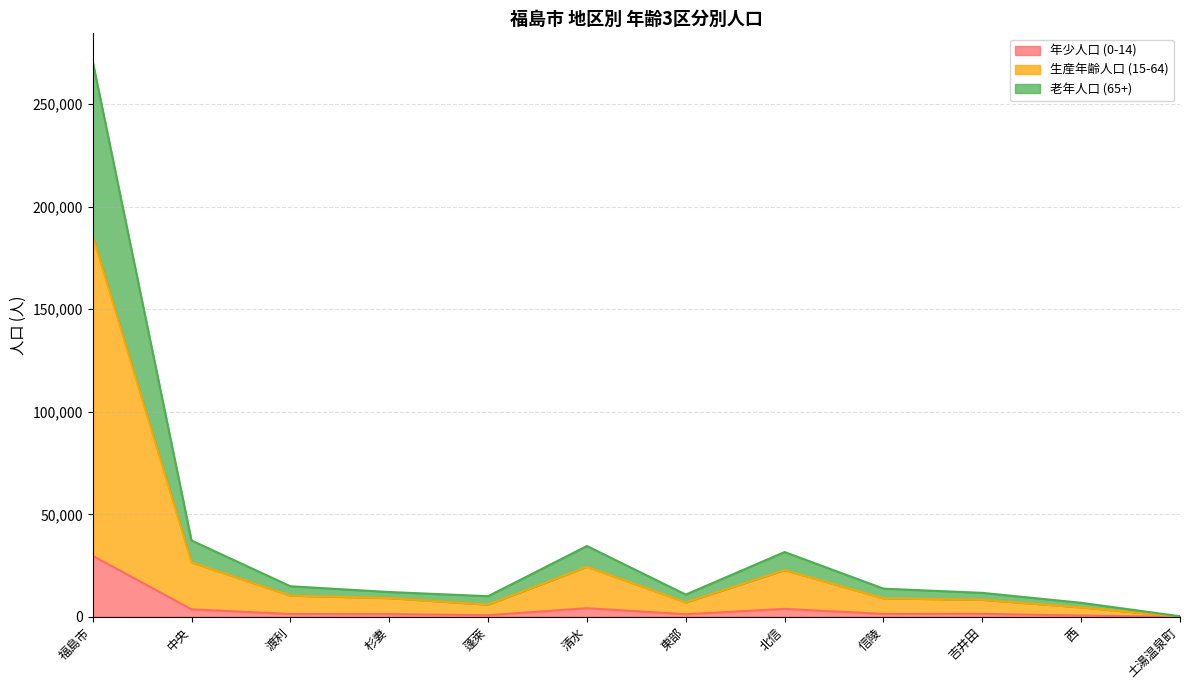

At which label does 年少人口 (0-14) reach its peak?

福島市